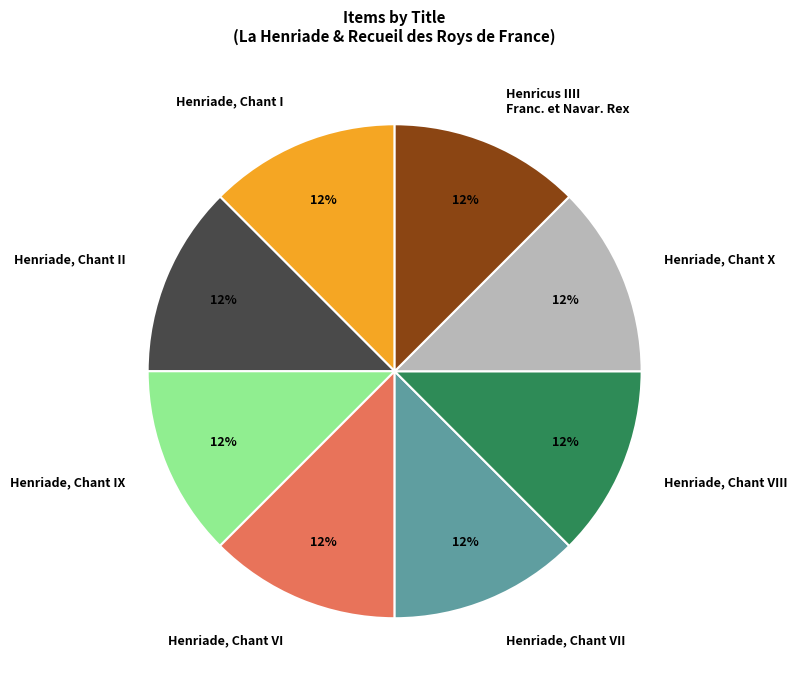

To the nearest percent, what is the combined percentage of Henriade, Chant IX and Henriade, Chant I?

25%